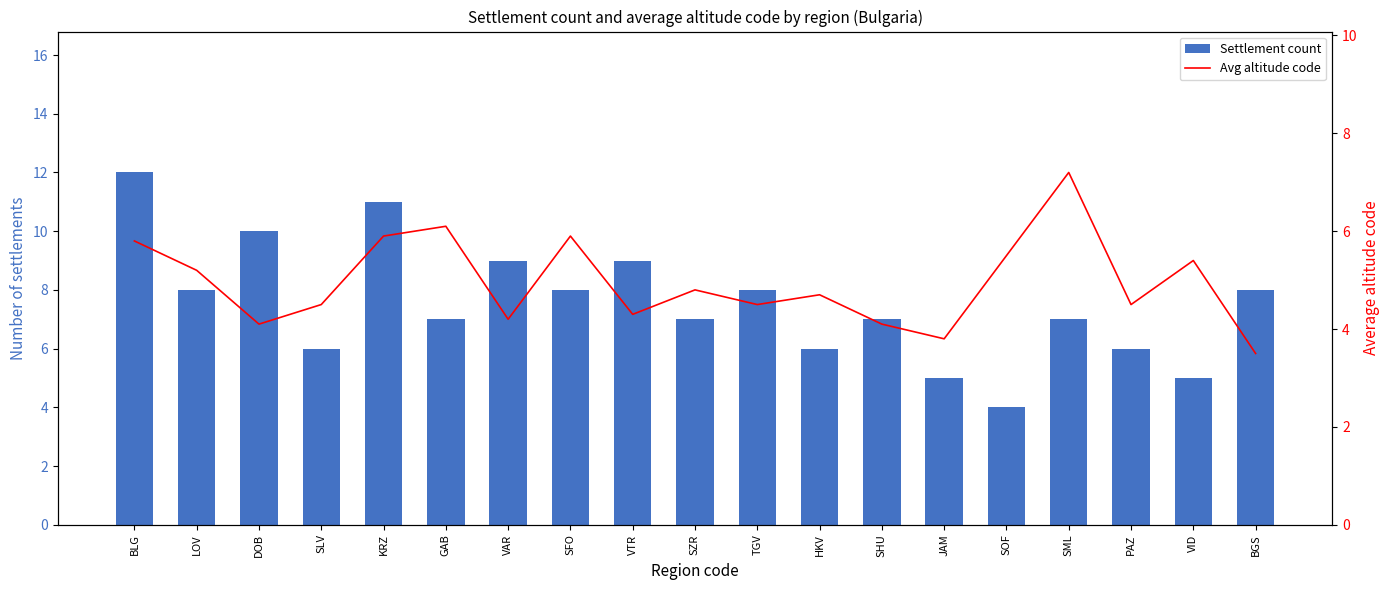

The Settlement count series shows 3.8 at HKV. True or false?

False